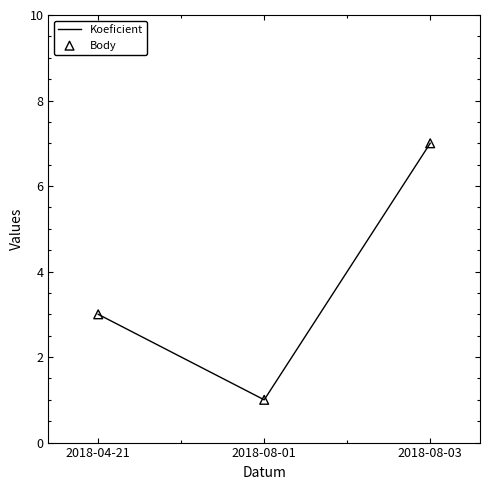

Which has a higher value, 2018-08-03 or 2018-08-01?

2018-08-03